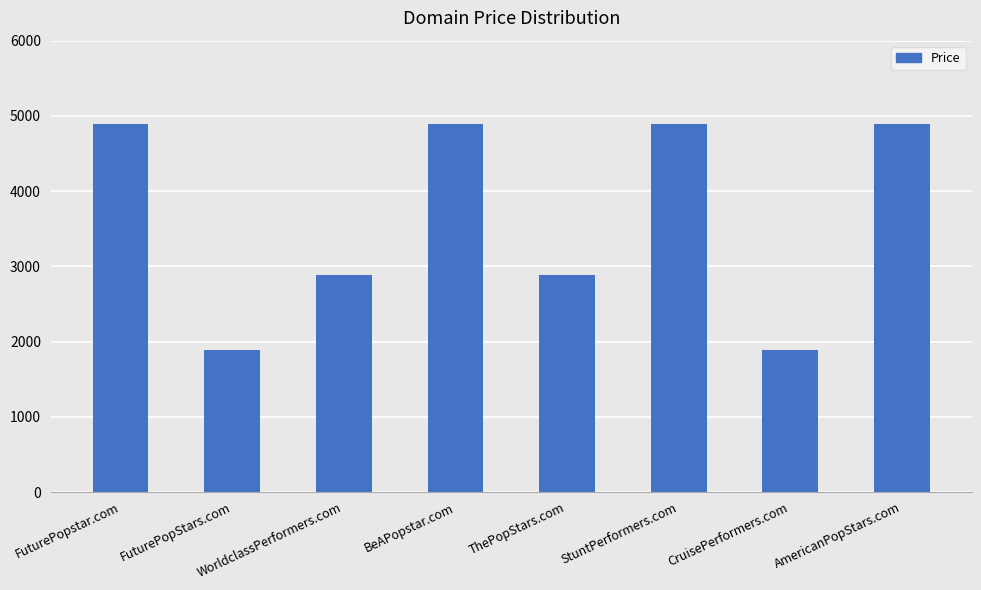

Approximately how many times larger is the value at FuturePopstar.com compared to StuntPerformers.com?

1.0